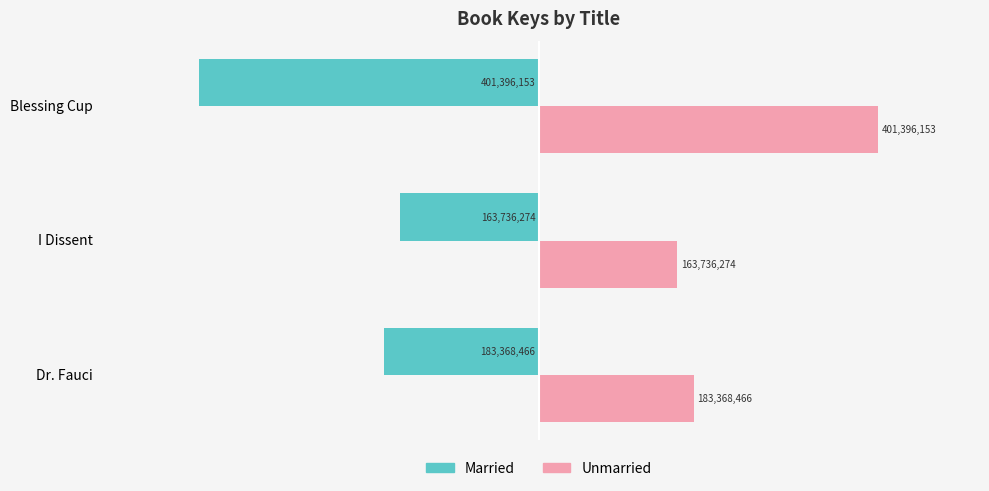

What is the value of the Married bar at the 2nd from the left?

-163736274